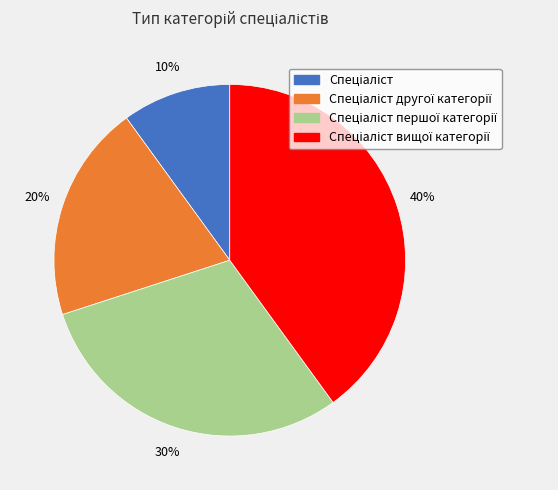

Is there any slice that represents more than half of the pie?

No